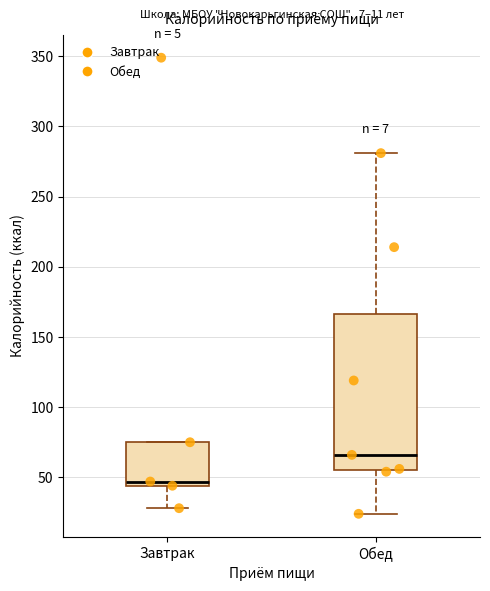

Which box's median line is the highest?

Обед